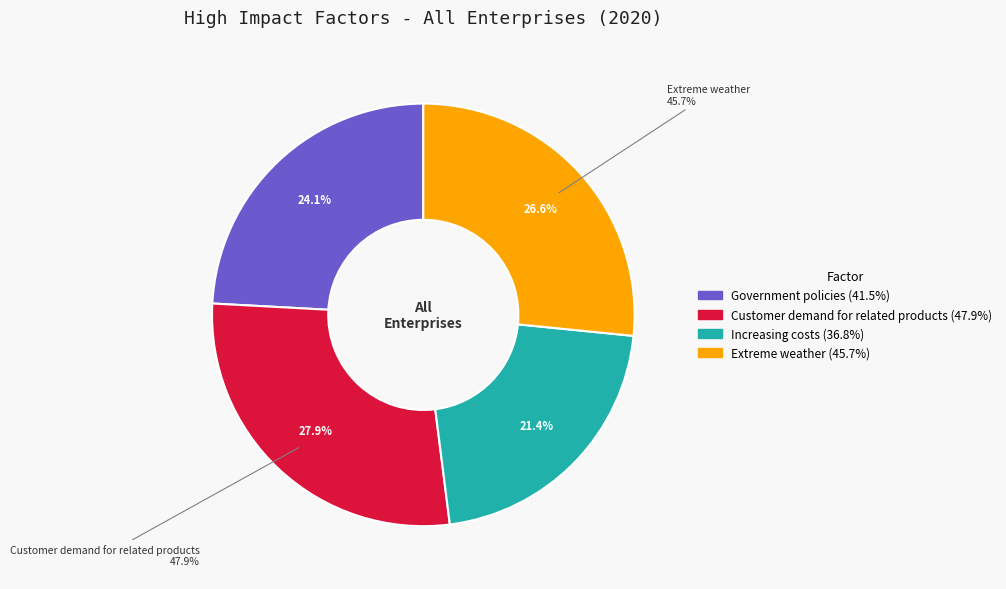

Does any single category account for the majority?

No